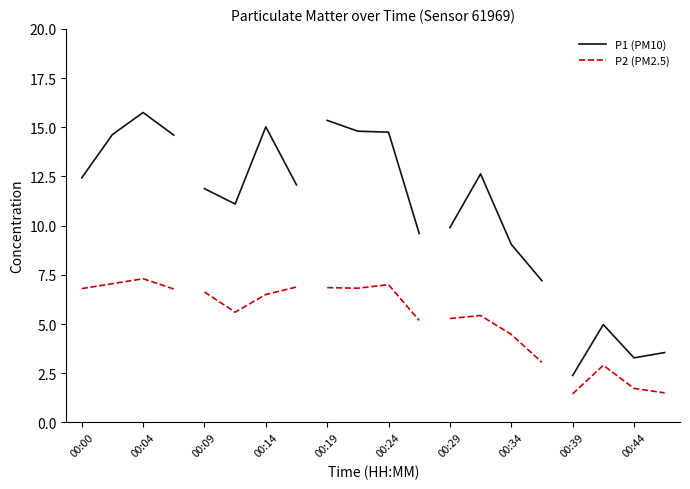

Between 00:00 and 00:04, which series saw the biggest shift?

P1 (PM10)